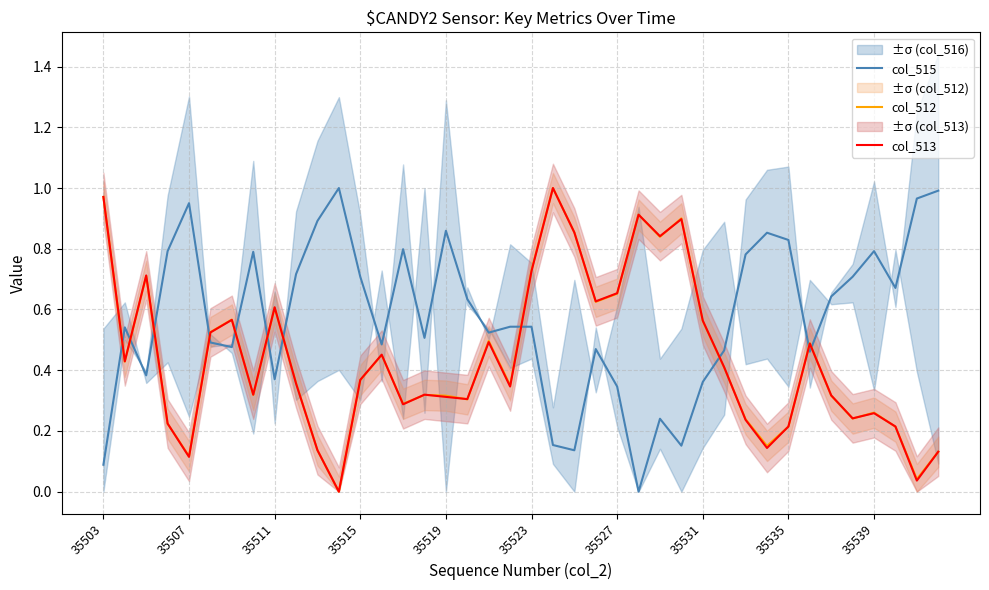

List the series in order of their peak value, highest first.

col_515, col_512, col_513